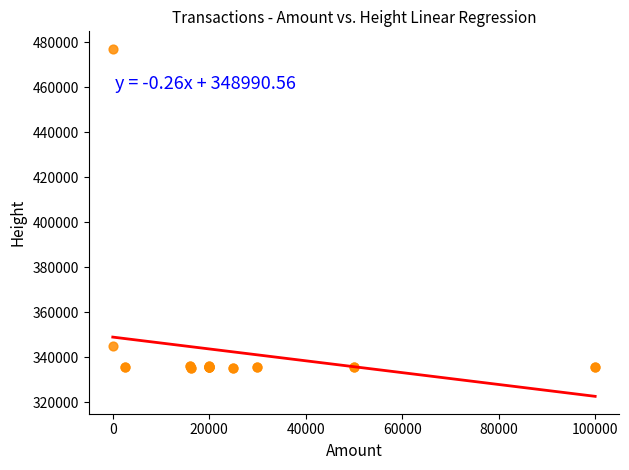

What Y value in the scatter plot is closest to 406260?

345081